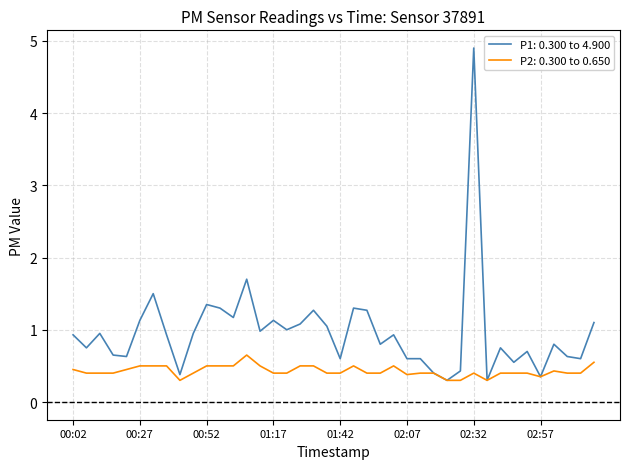

What is the maximum value for P1: 0.300 to 4.900?

4.9